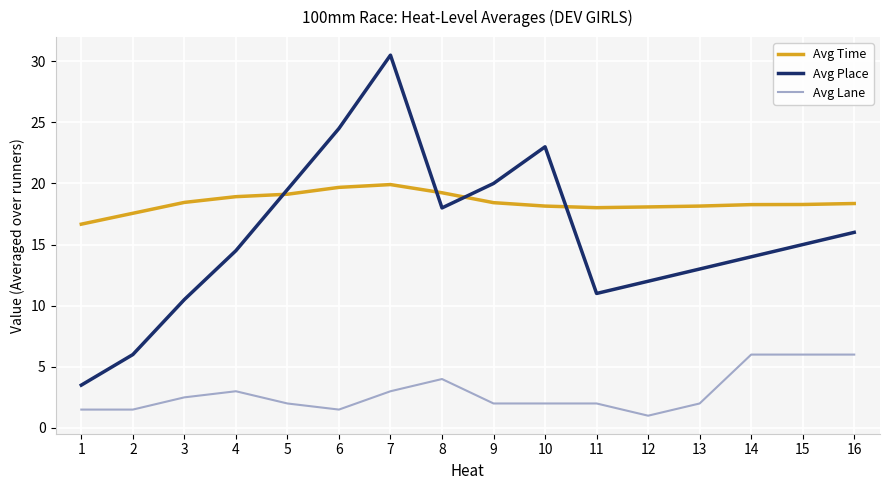

Where is the first local maximum for Avg Place?

7